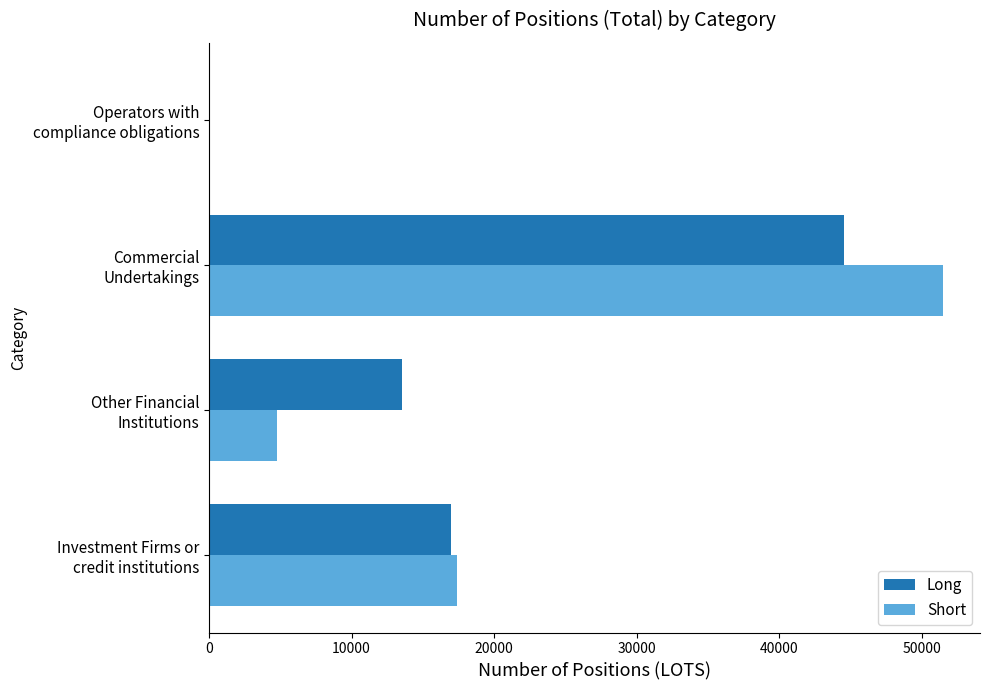

What is the highest value of the Long series?

44537.0